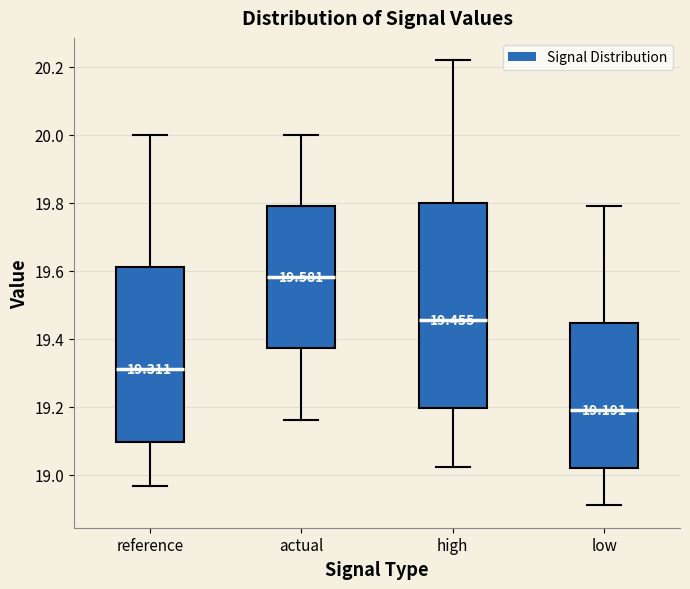

Which box has the highest median line?

actual